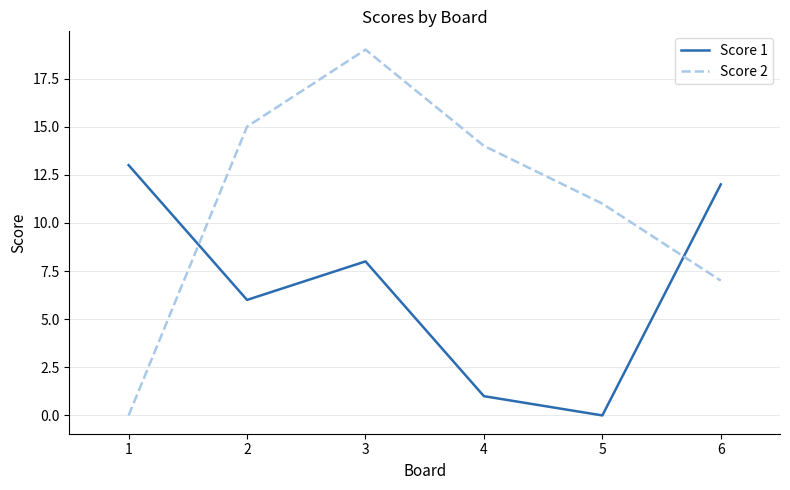

At which label does Score 1 first exceed 8?

1